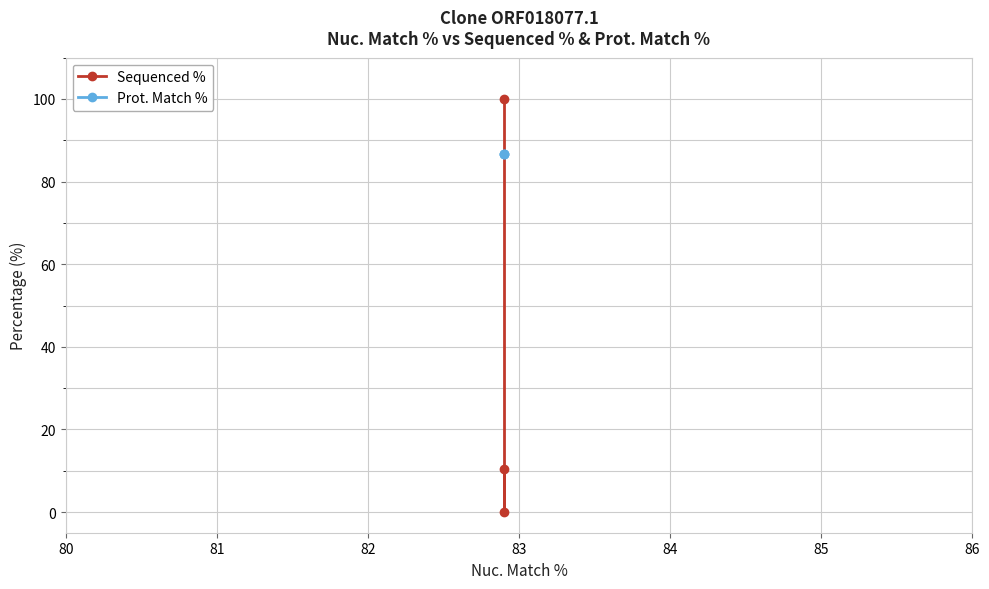

Between 80 and 81, which series saw the biggest shift?

Sequenced %